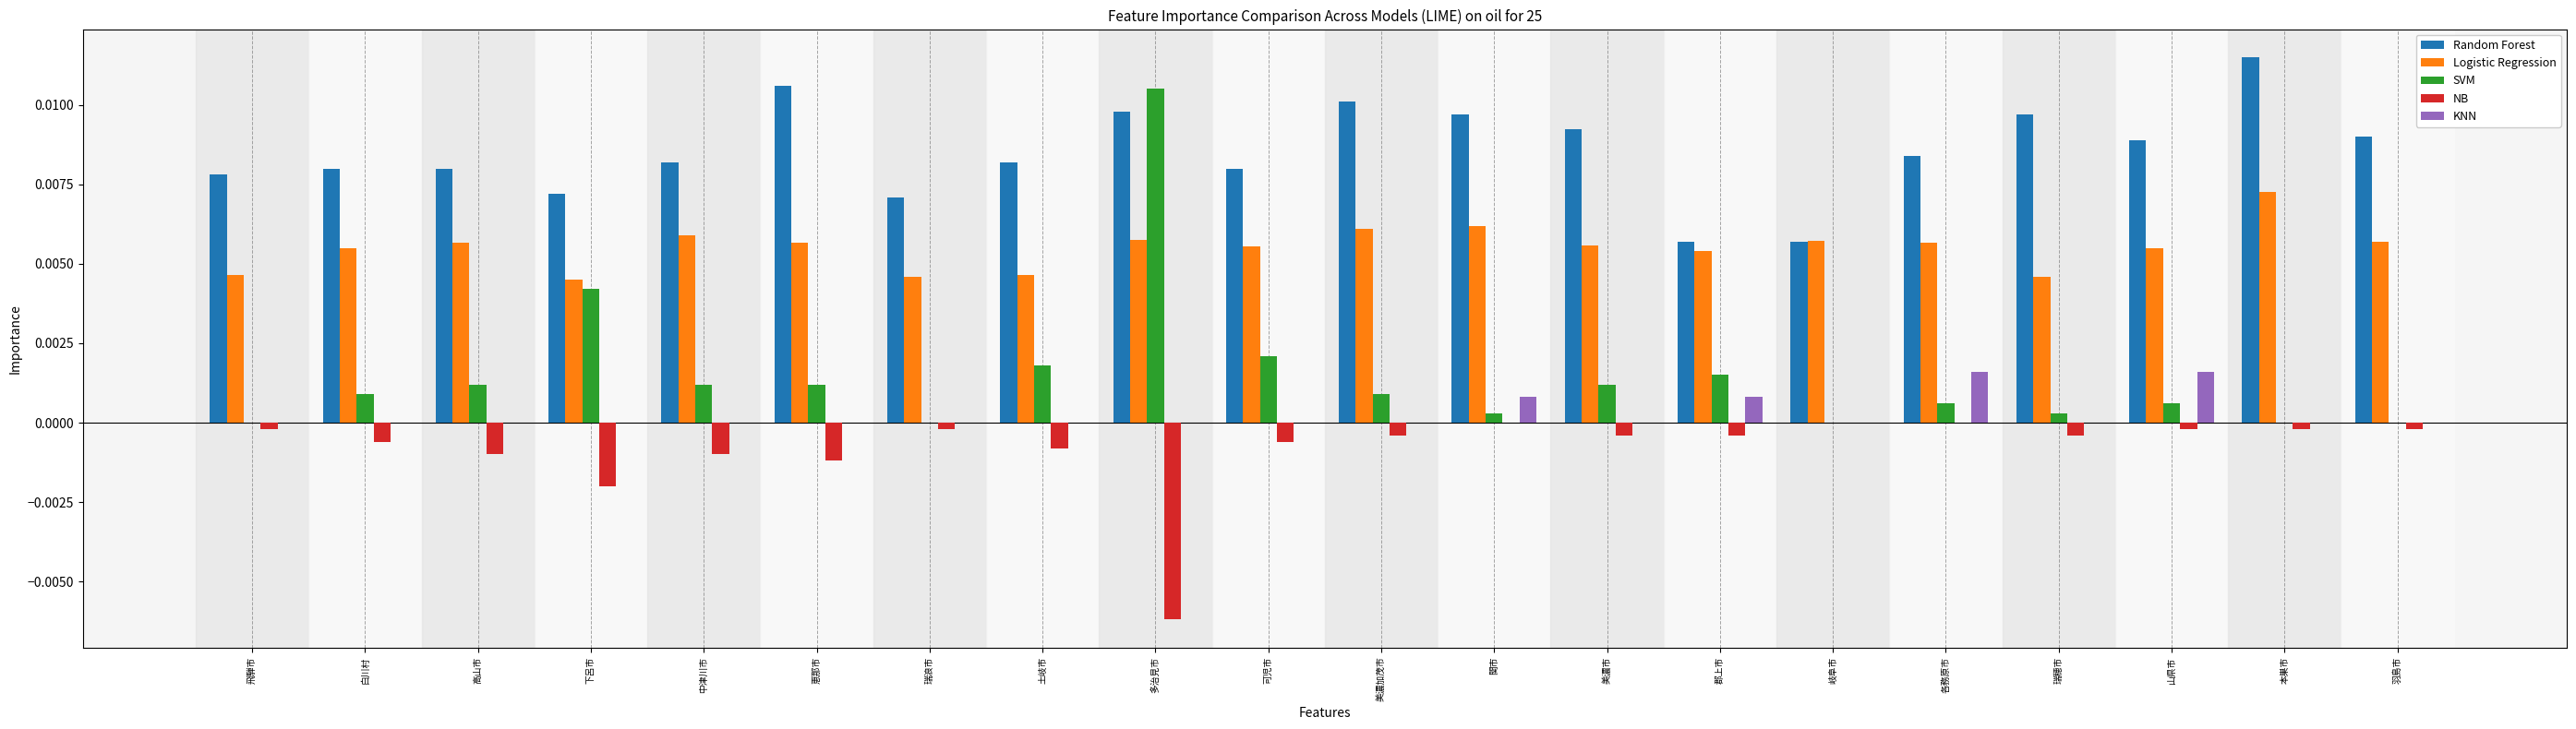

The value of SVM at 下呂市 is 0.0. True or false?

True